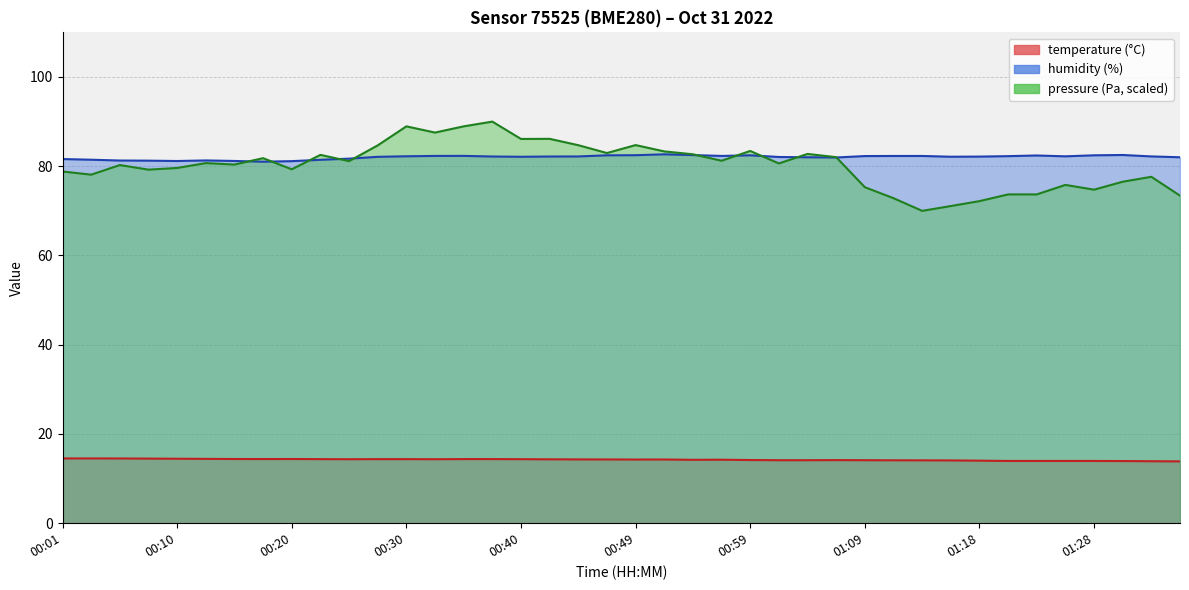

What is the total value across all series at 00:56?

96.5